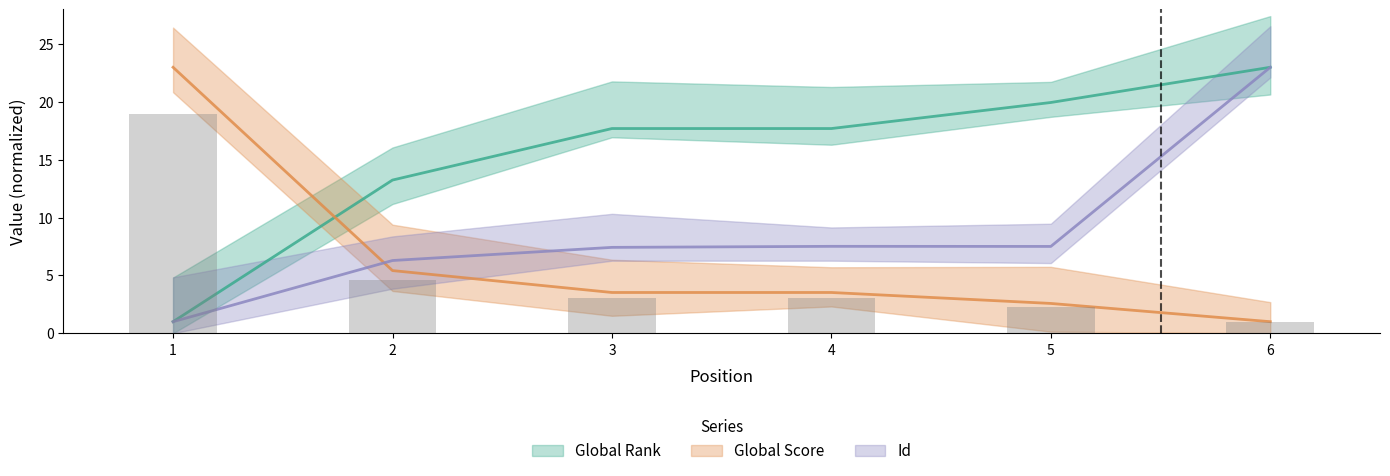

Reading right to left, list all the values displayed in this chart.

Global Rank: 6=23.0	5=20.0	4=17.7	3=17.7	2=13.2	1=1.0
Global Score: 6=1.0	5=2.6	4=3.5	3=3.5	2=5.4	1=23.0
Id: 6=23.0	5=7.5	4=7.5	3=7.4	2=6.3	1=1.0